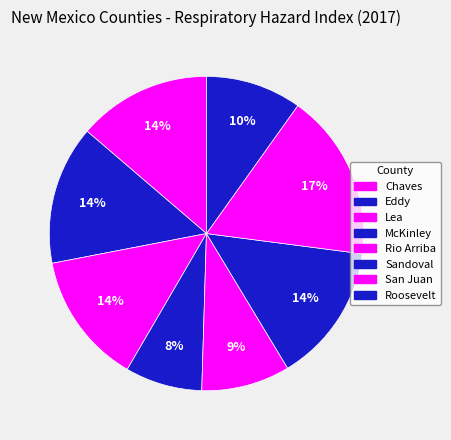

How many segments does this pie chart have?

8